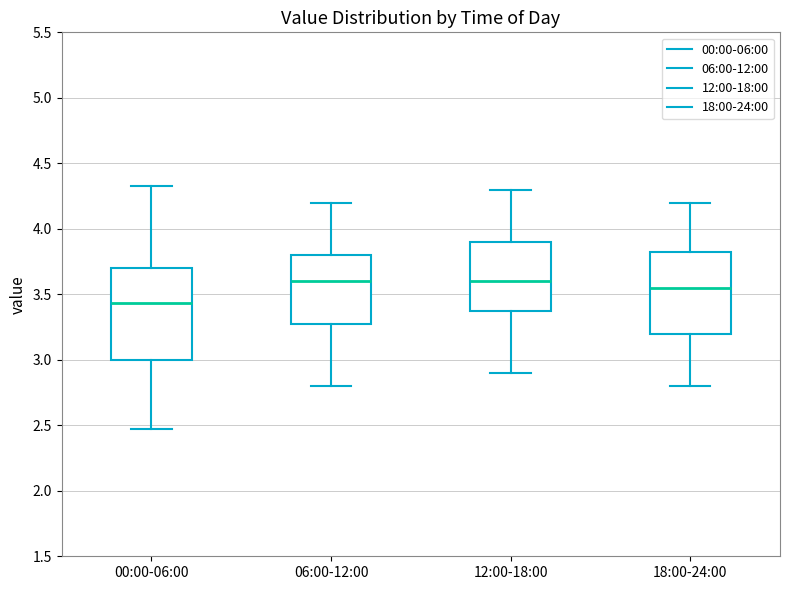

Where does the upper whisker of the box for 18:00-24:00 end on the y-axis? The values are not printed on the chart, so give them approximately, as read against the axis.

4.20